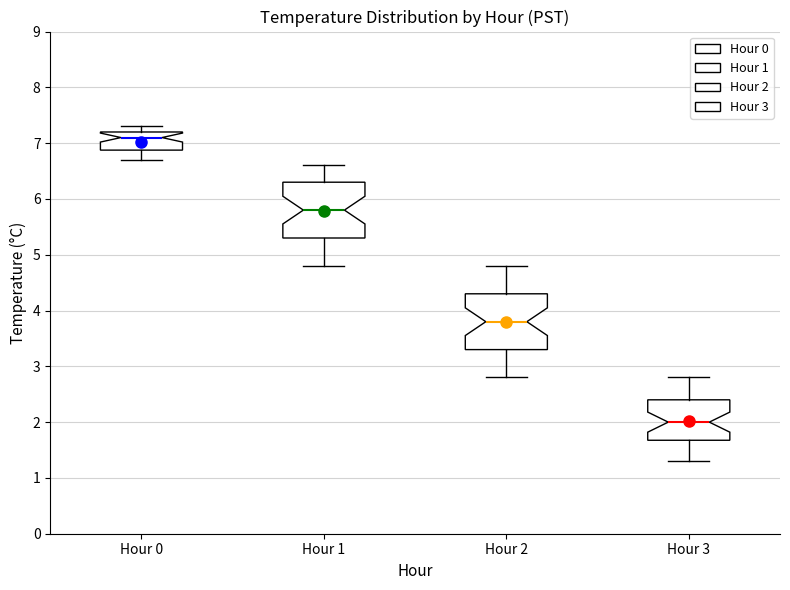

Reading left to right, read every box against the y-axis: the position of its median line, the range the box covers, and the ends of its whiskers. The values are not printed on the chart, so give them approximately, as read against the axis.

Hour 0: median 7.1, box 6.9 to 7.2, whiskers 6.7 to 7.3
Hour 1: median 5.8, box 5.3 to 6.3, whiskers 4.8 to 6.6
Hour 2: median 3.8, box 3.3 to 4.3, whiskers 2.8 to 4.8
Hour 3: median 2.0, box 1.7 to 2.4, whiskers 1.3 to 2.8